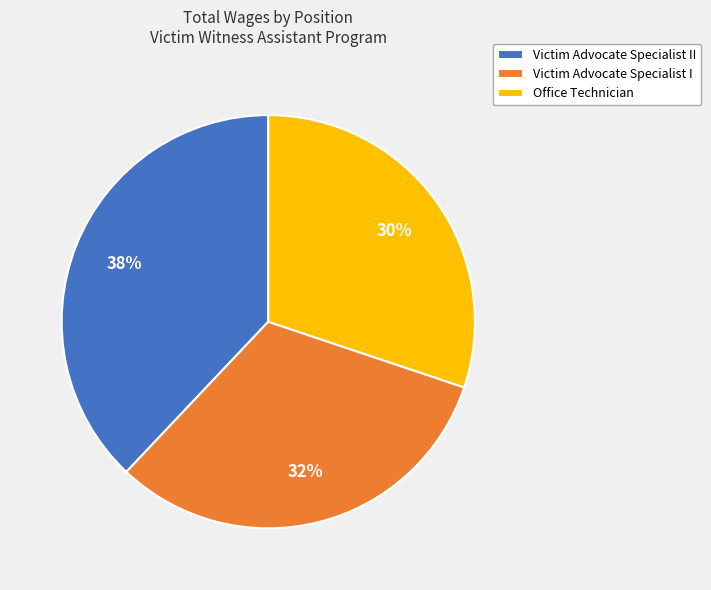

What is the largest slice in the pie chart?

Victim Advocate Specialist II